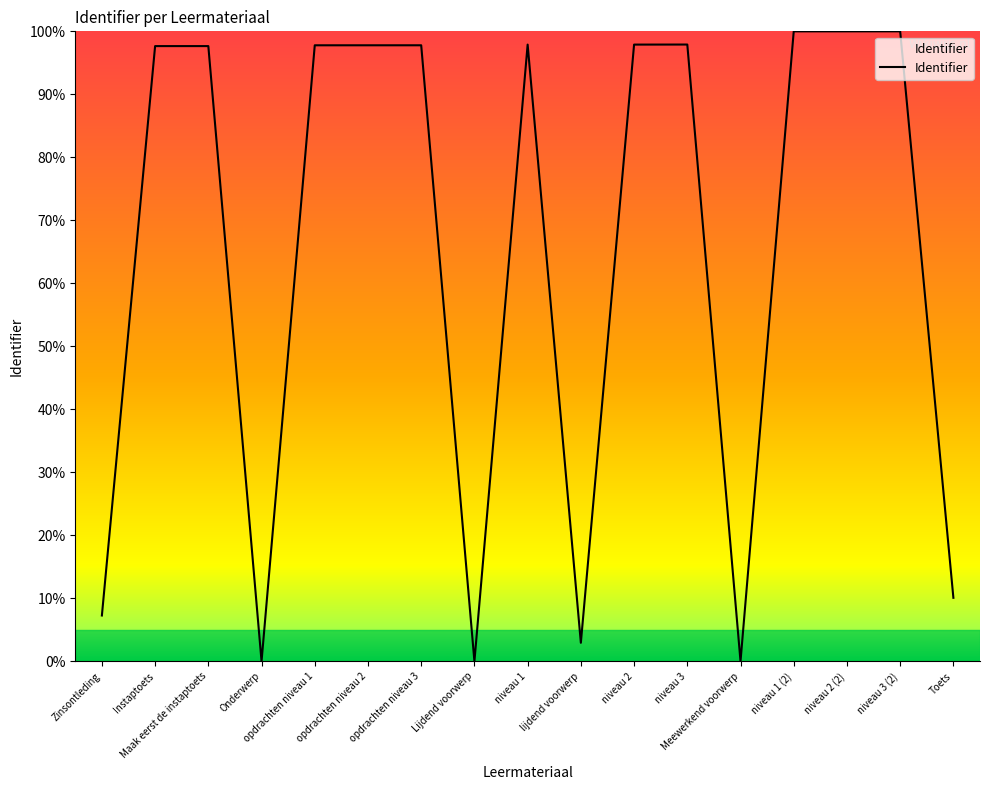

Where does the data first go above 97?

Instaptoets